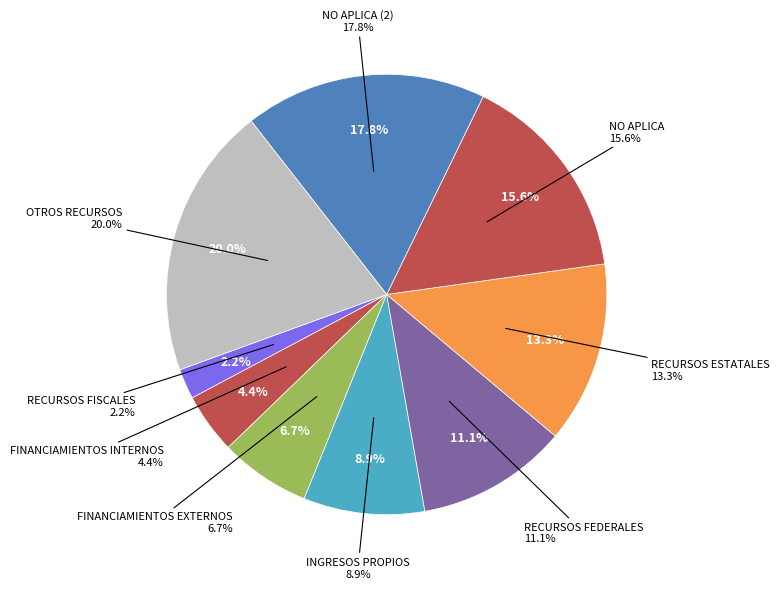

What percentage is the INGRESOS PROPIOS slice, to the nearest percent?

9%